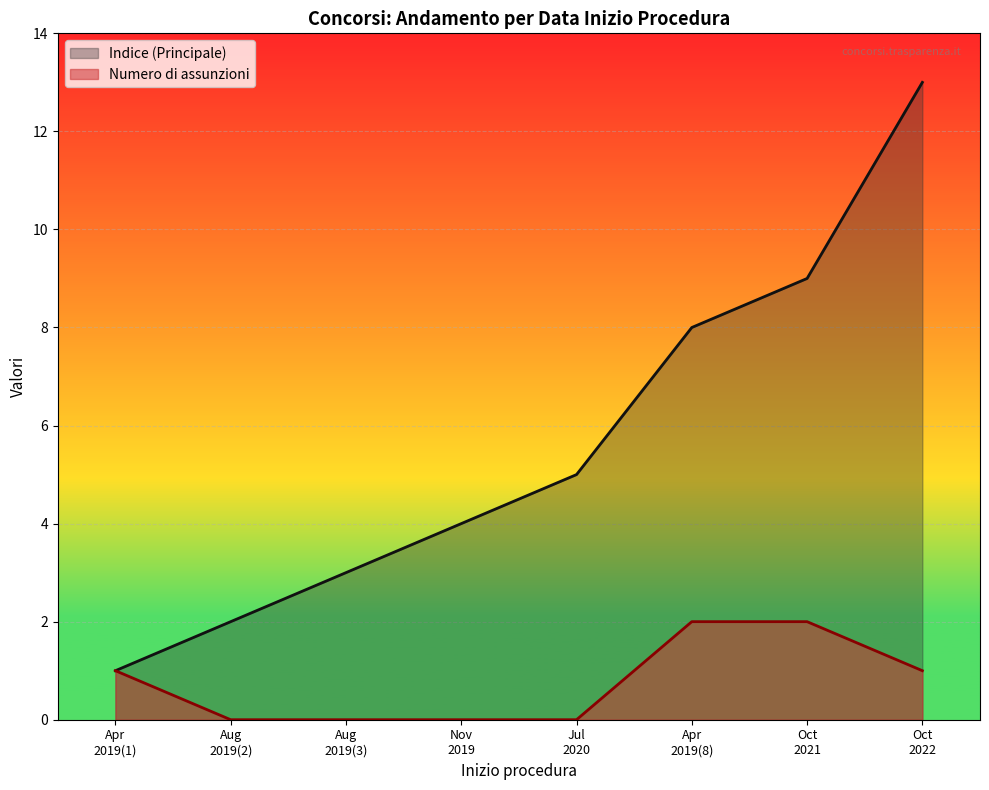

True or false: Numero di assunzioni and Indice (Principale) cross at least once.

False